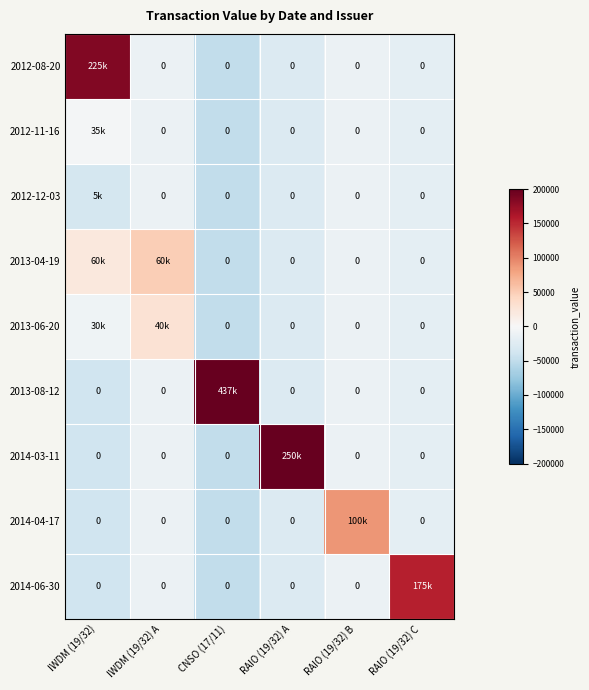

At which category does the chart reach its peak across all series?

CNSO (17/11)